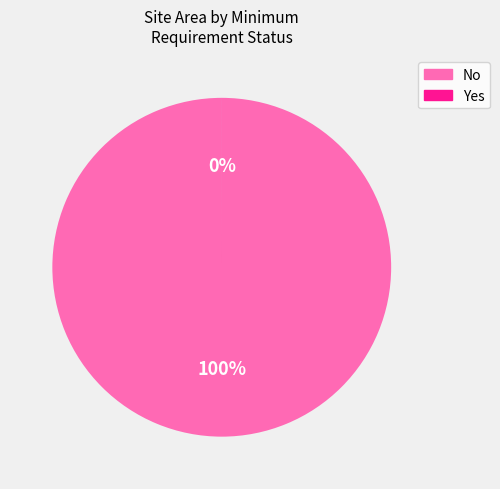

Which category accounts for the majority?

No